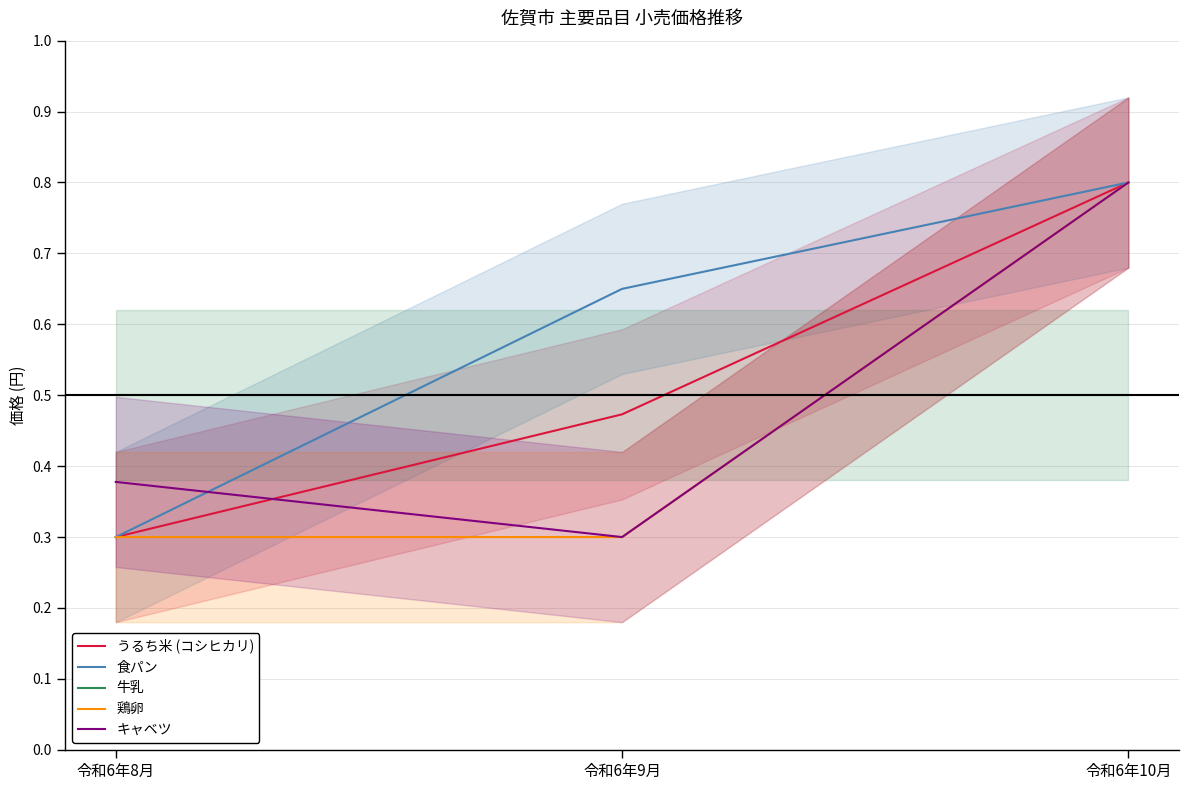

Reading left to right, transcribe all the data shown in this chart.

うるち米 (コシヒカリ): 令和6年8月=0.3	令和6年9月=0.5	令和6年10月=0.8
食パン: 令和6年8月=0.3	令和6年9月=0.6	令和6年10月=0.8
牛乳: 令和6年8月=0.5	令和6年9月=0.5	令和6年10月=0.5
鶏卵: 令和6年8月=0.3	令和6年9月=0.3	令和6年10月=0.8
キャベツ: 令和6年8月=0.4	令和6年9月=0.3	令和6年10月=0.8